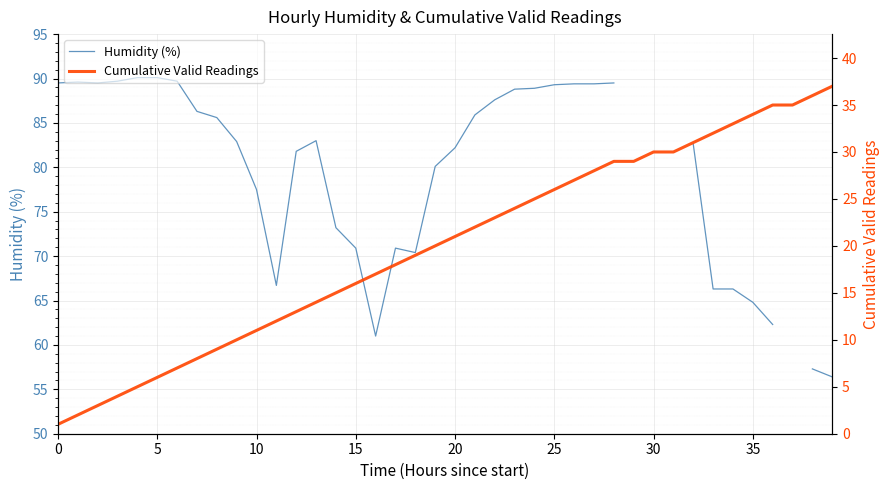

True or false: Humidity (%) has more than 1 interior local peaks.

True